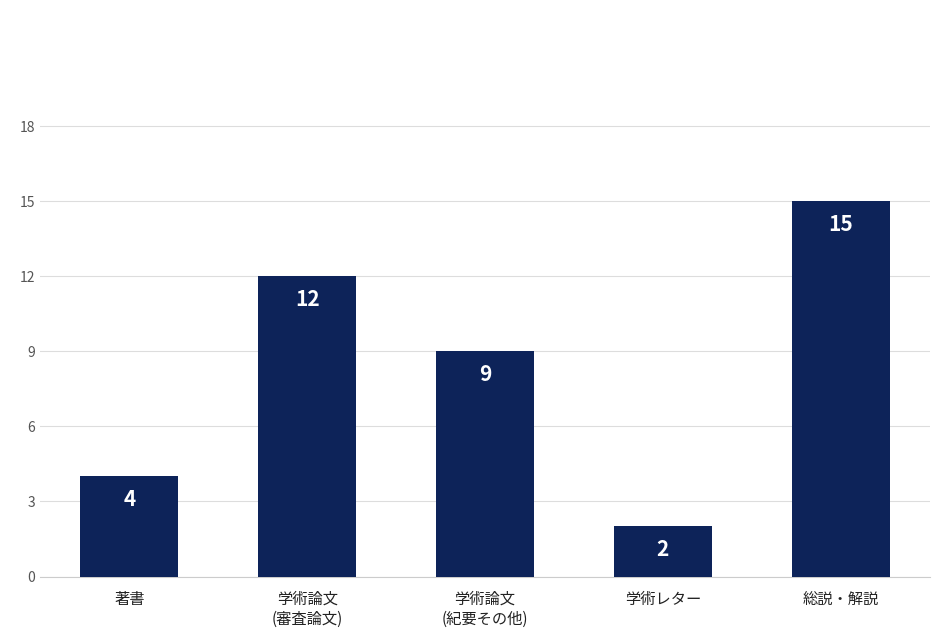

What is the difference between the values at 著書 and 総説・解説?

11